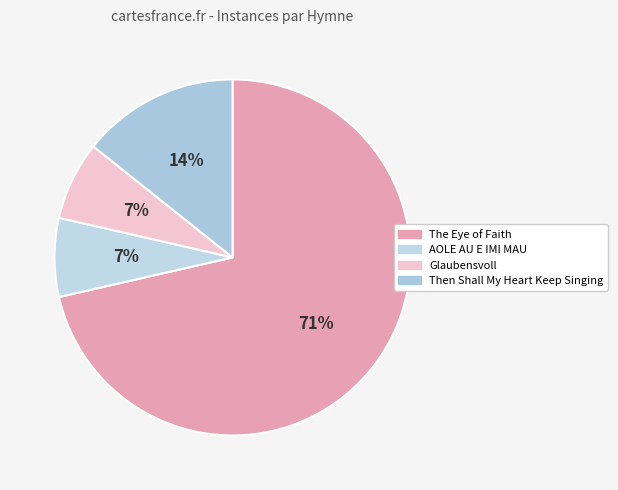

How many slices are in this pie chart?

4